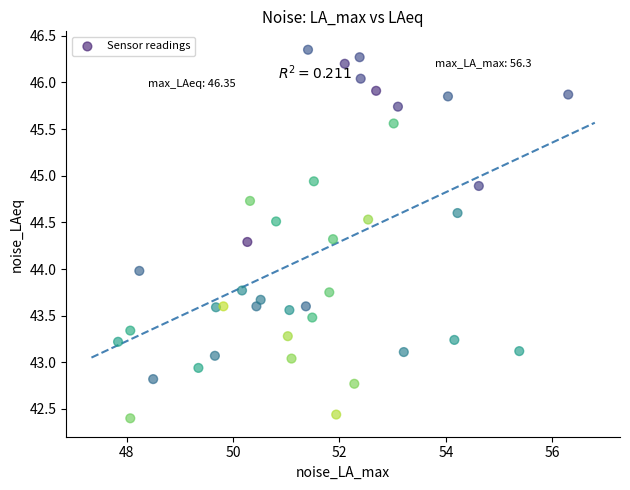

What is the range of X values (max minus min)?

8.5